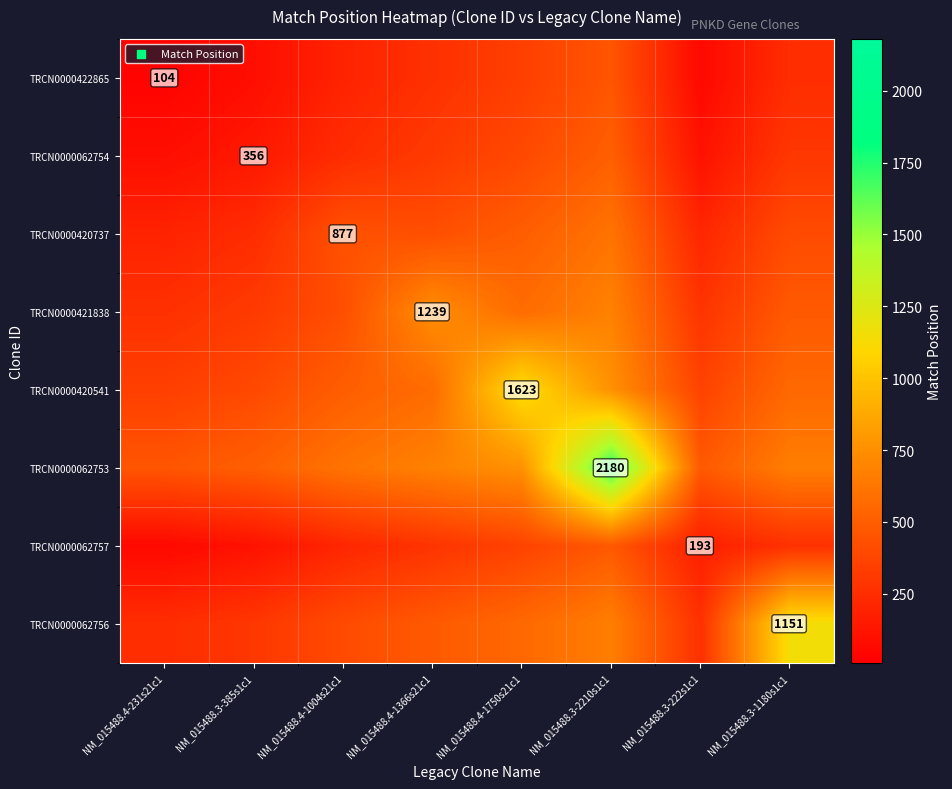

Count the number of categories in the chart.

8